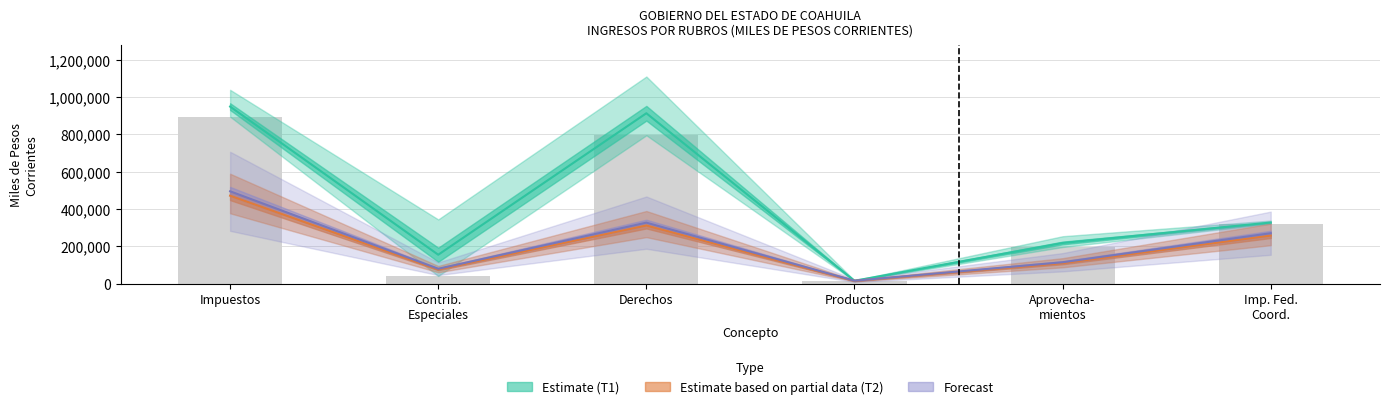

What is the label of the 4th bar from the right?

Derechos